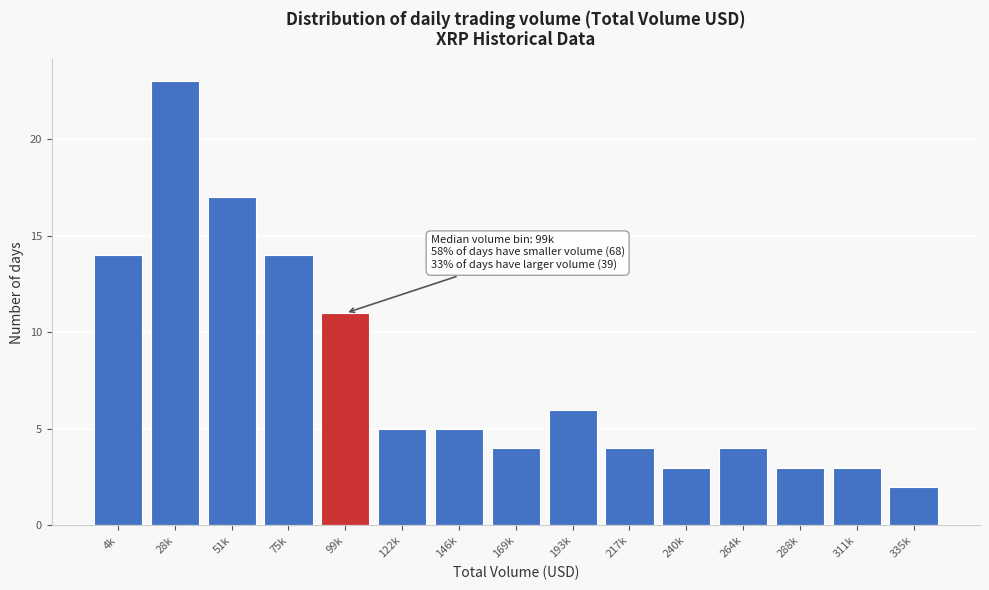

Reading right to left, list all the values displayed in this chart.

2	3	3	4	3	4	6	4	5	5	11	14	17	23	14